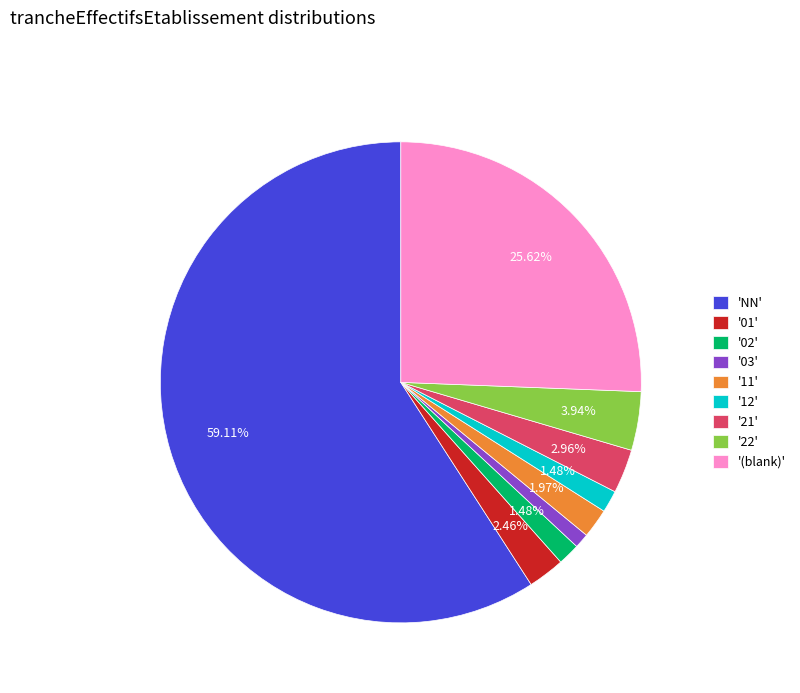

Which slice is the largest?

'NN'